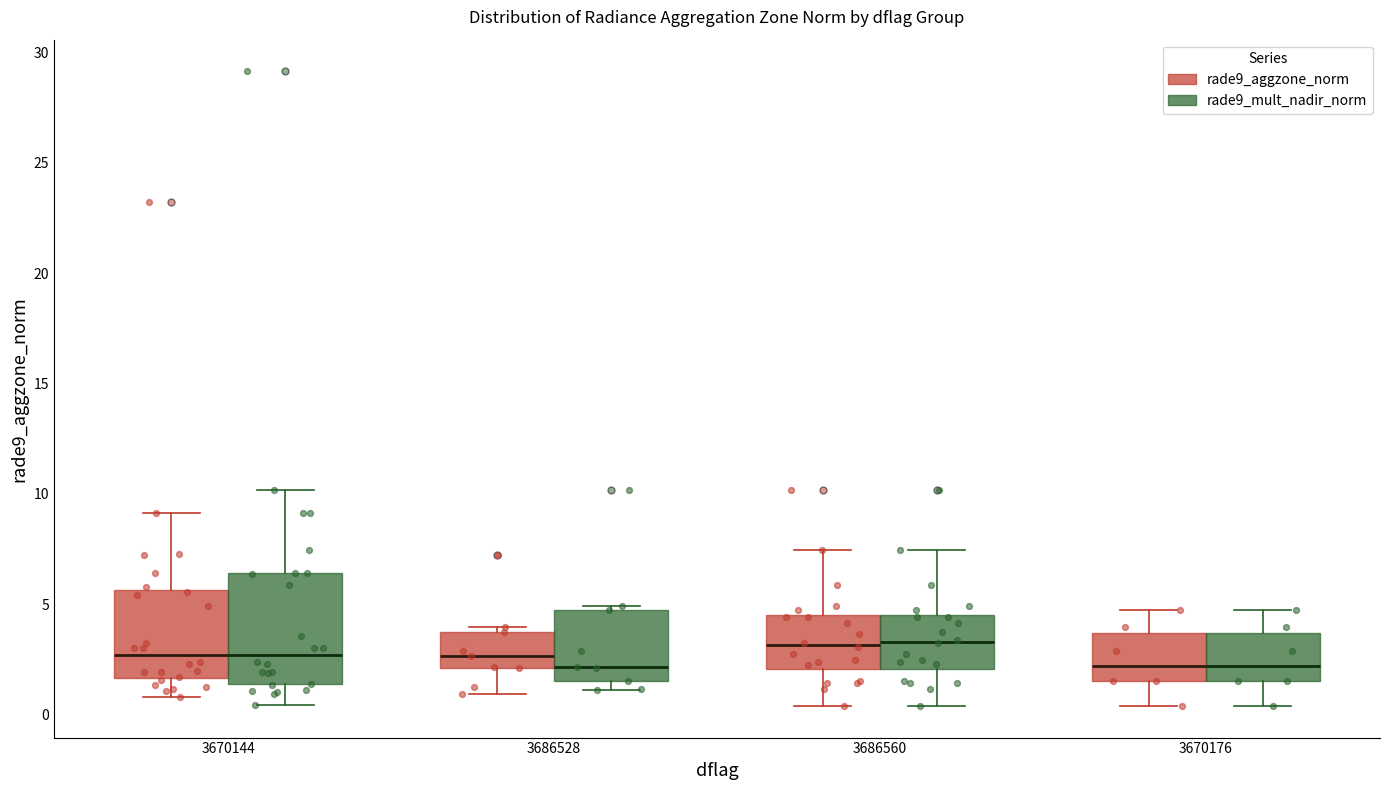

Where is the upper edge of the box for 3670144 (rade9_aggzone_norm) on the y-axis? The values are not printed on the chart, so give them approximately, as read against the axis.

5.5